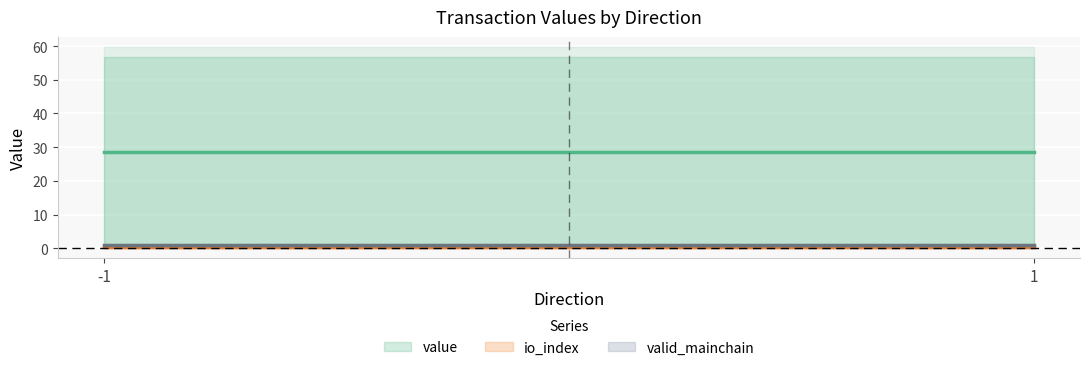

Where is value nearest to the value 28?

-1